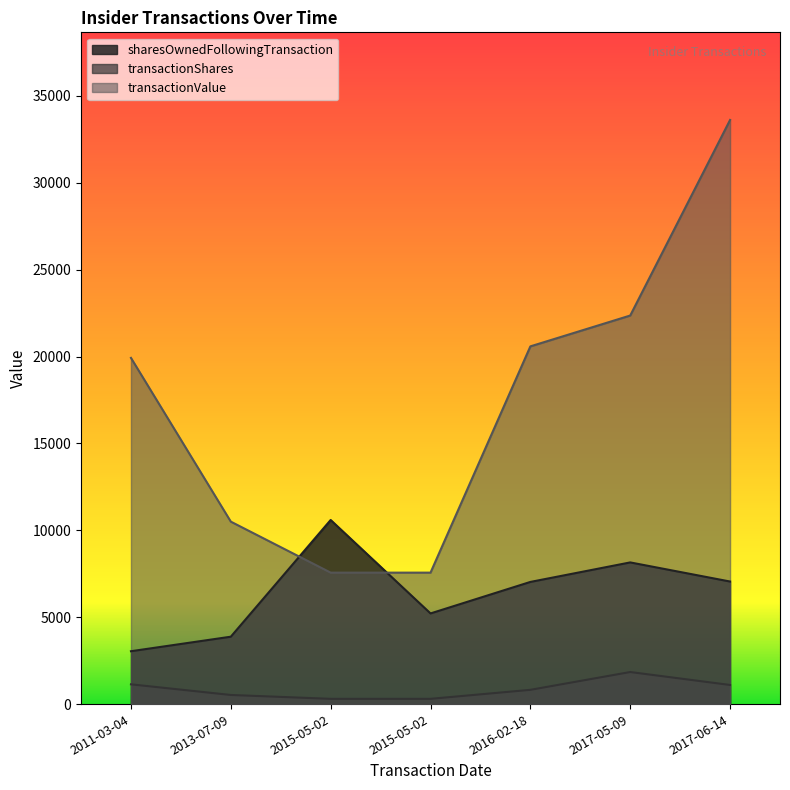

Reading left to right, list all the values displayed in this chart.

sharesOwnedFollowingTransaction: 3042	3878	10595	5217	7030	8153	7053
transactionShares: 1137	525	302	302	820	1845	1100
transactionValue: 19923	10500	7565	7565	20586	22361	33616